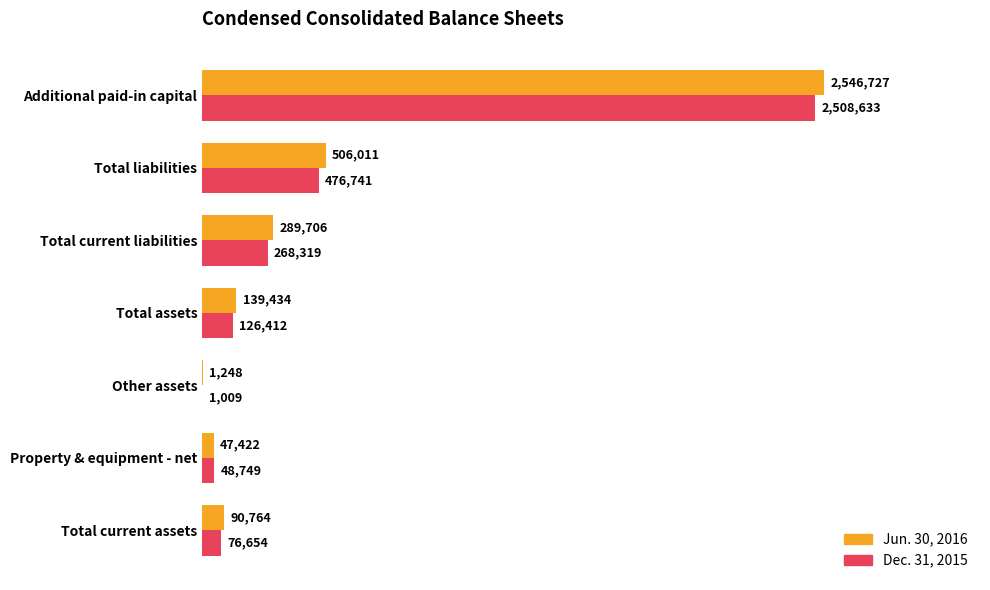

What are all the series names shown in the legend?

Jun. 30, 2016, Dec. 31, 2015